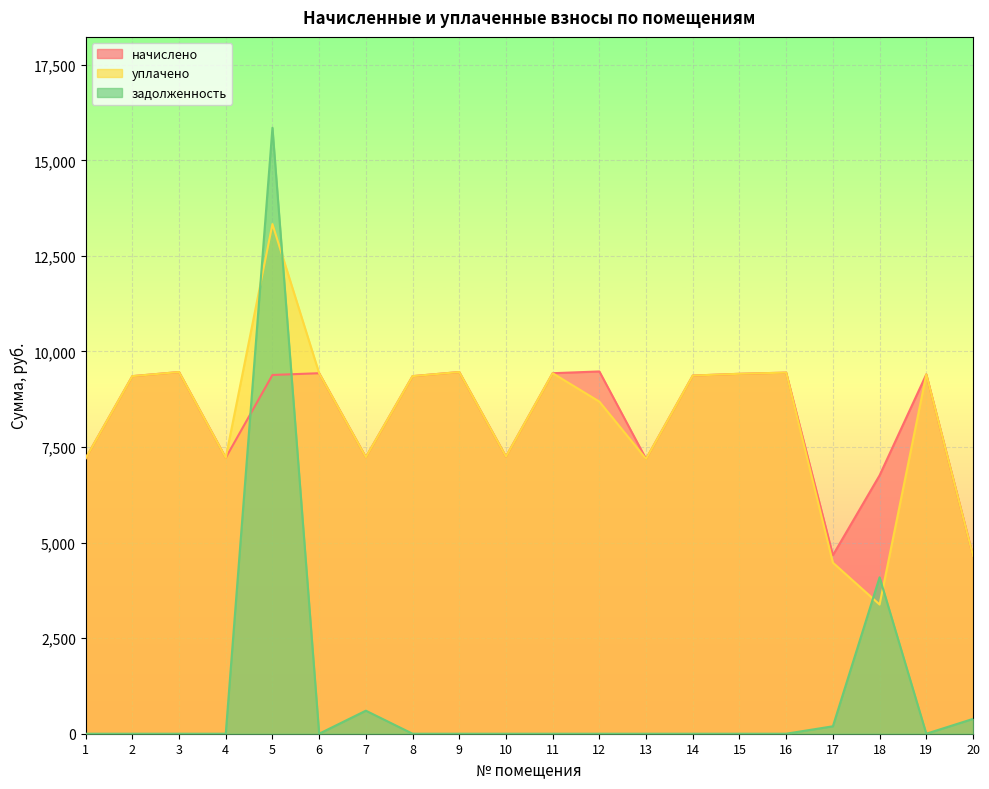

At which category does задолженность reach its first local valley?

6